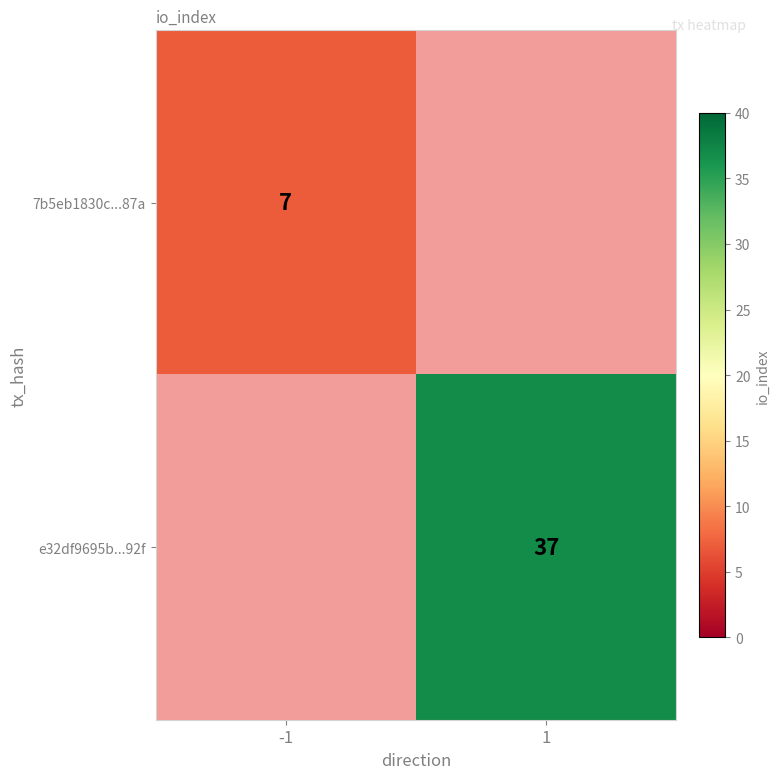

What is the greatest value displayed?

37.0